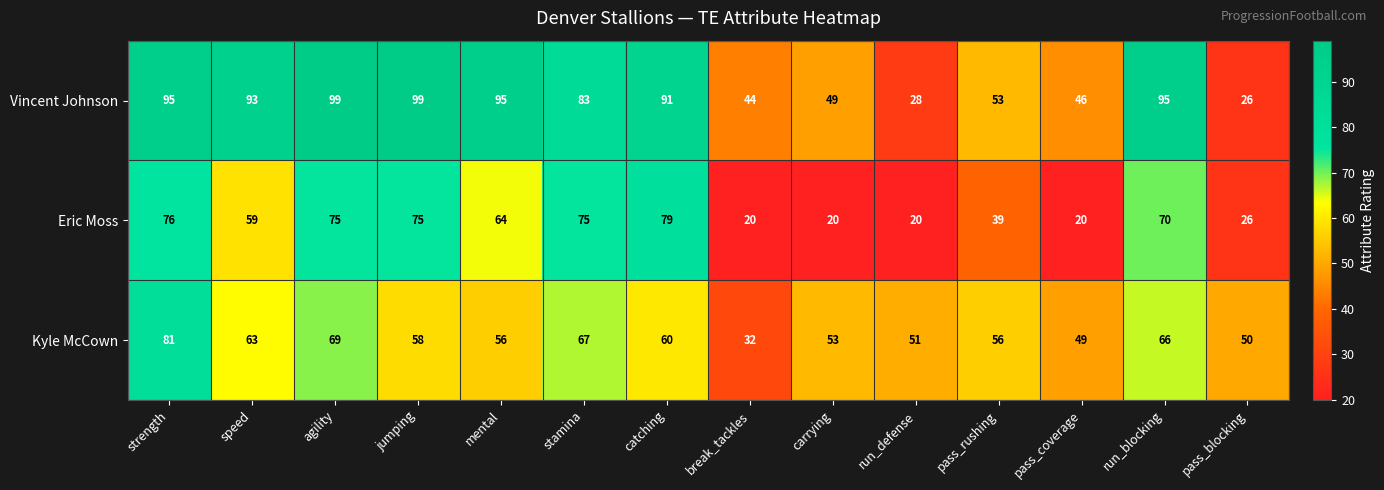

What is the highest value of the Kyle McCown series?

81